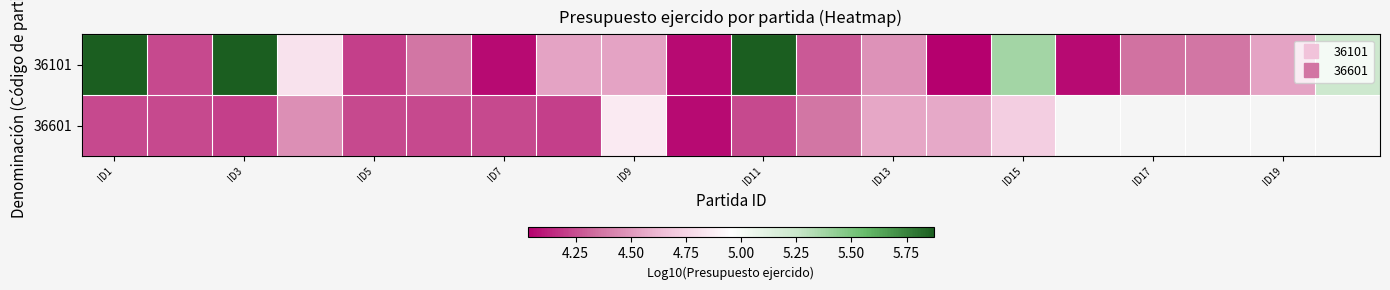

How many positive values does the 36601 series have?

15